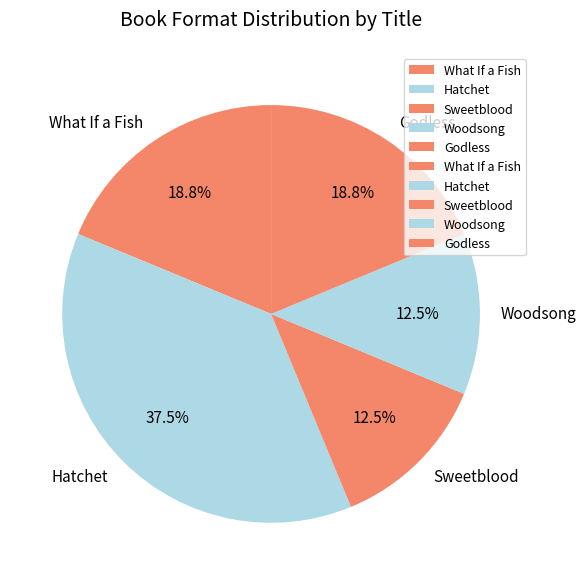

True or false: What If a Fish accounts for 33% of the total.

False